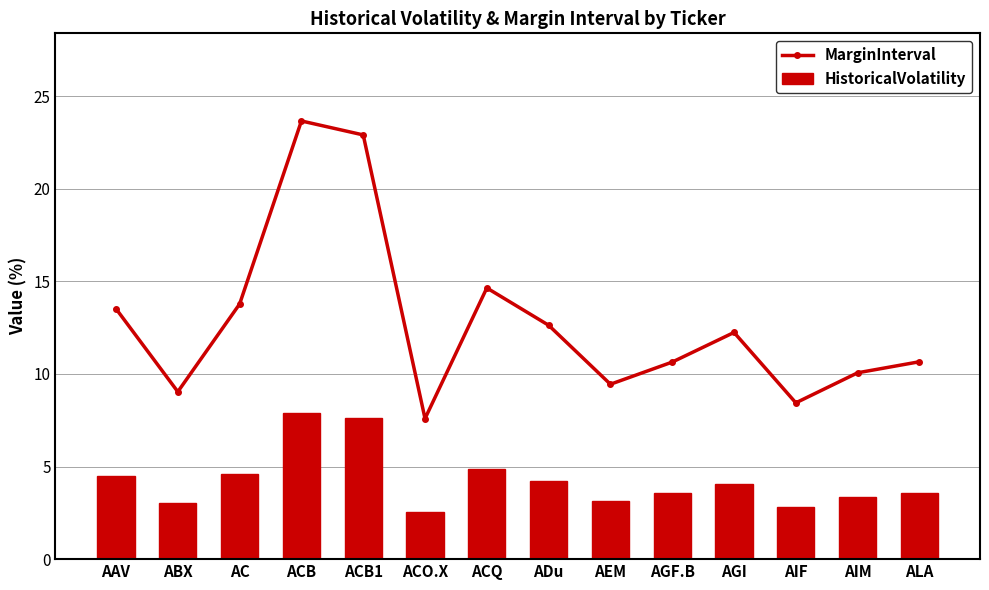

What is the maximum value for HistoricalVolatility?

7.9